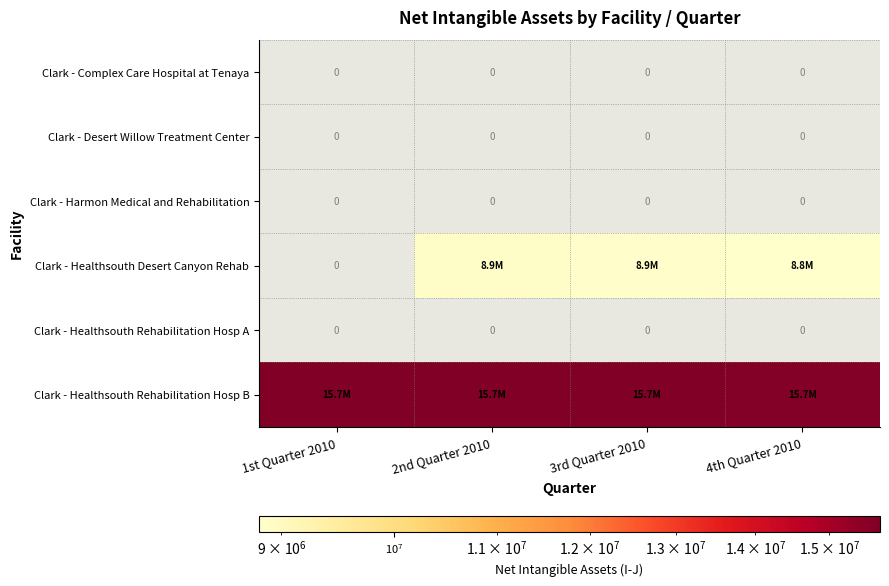

At which category does the chart reach its minimum across all series?

4th Quarter 2010